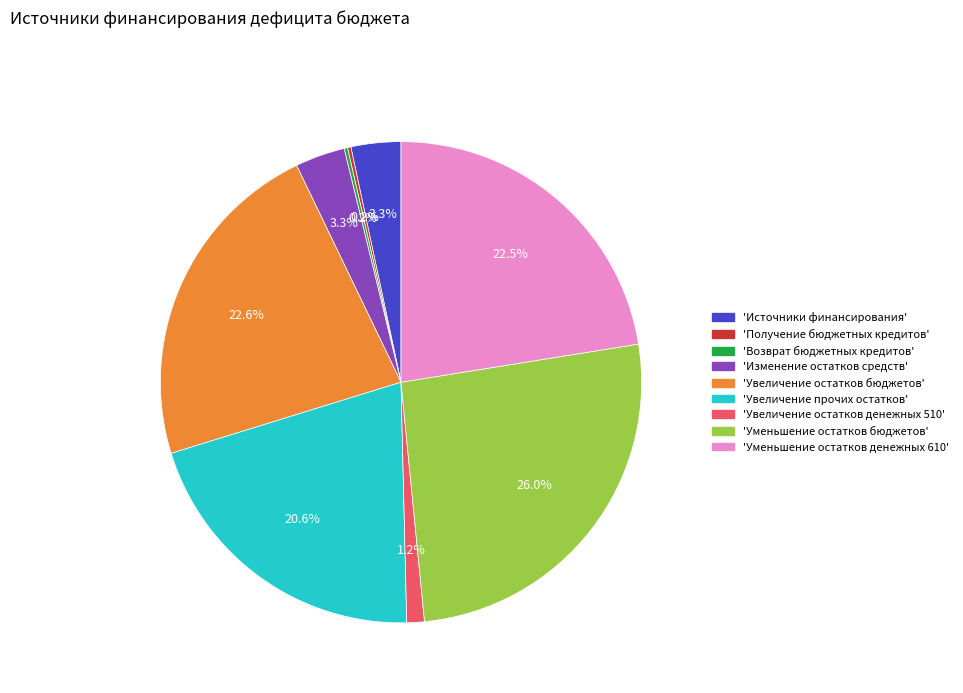

Is there a majority slice in this chart?

No